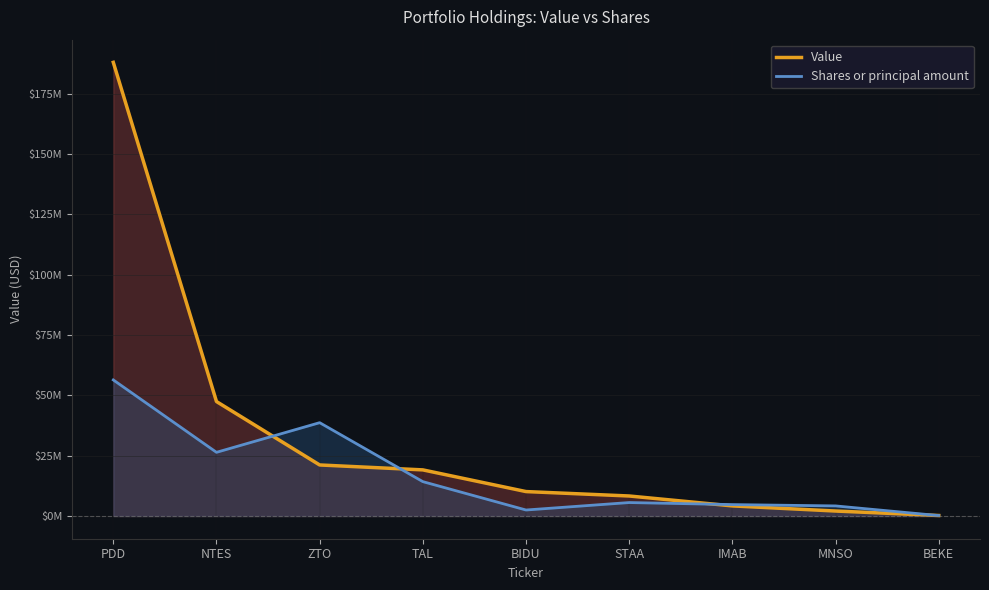

What is the greatest value displayed?

187947000.0